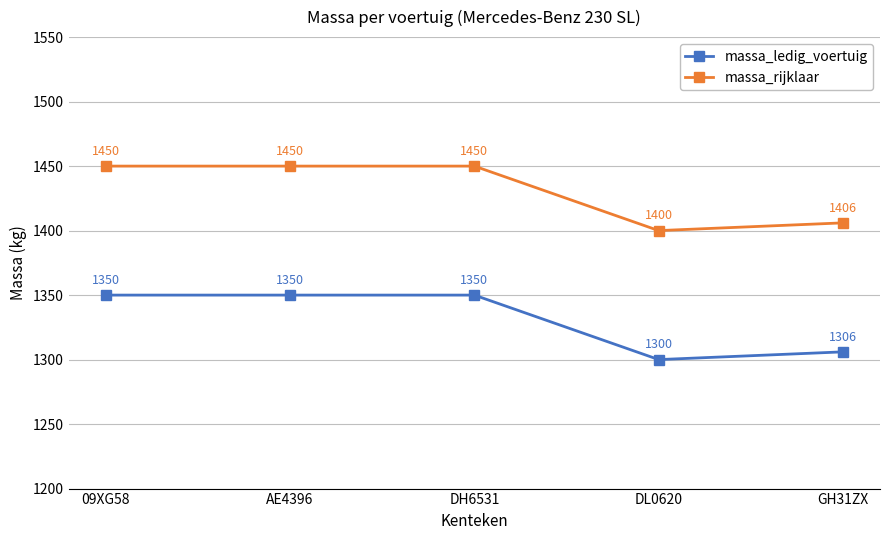

What is the minimum value shown in the chart?

1300